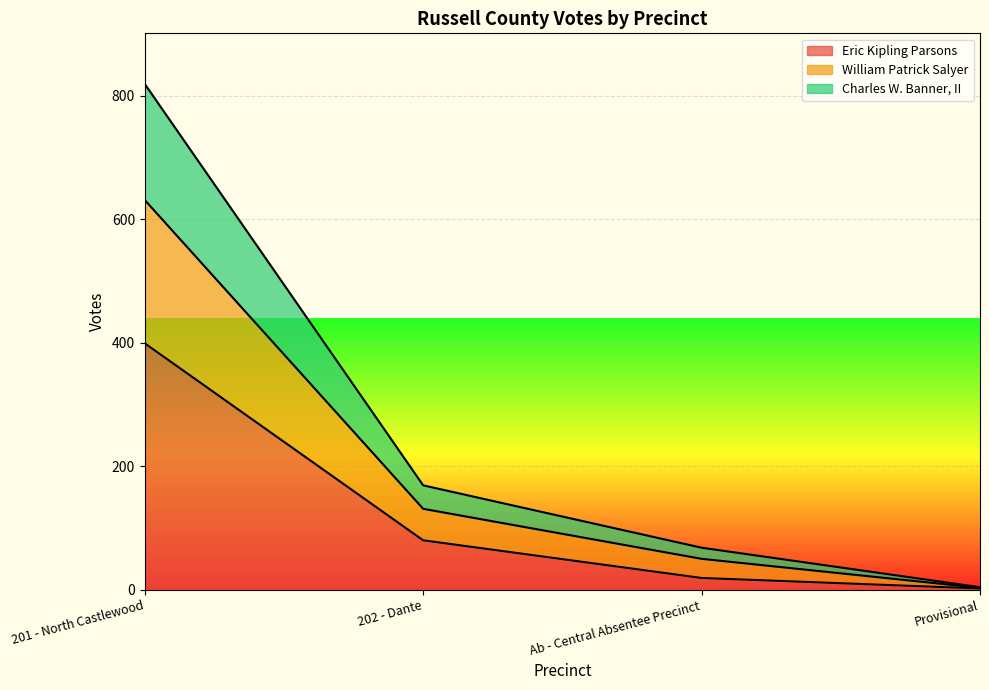

At which category does the chart reach its peak across all series?

201 - North Castlewood